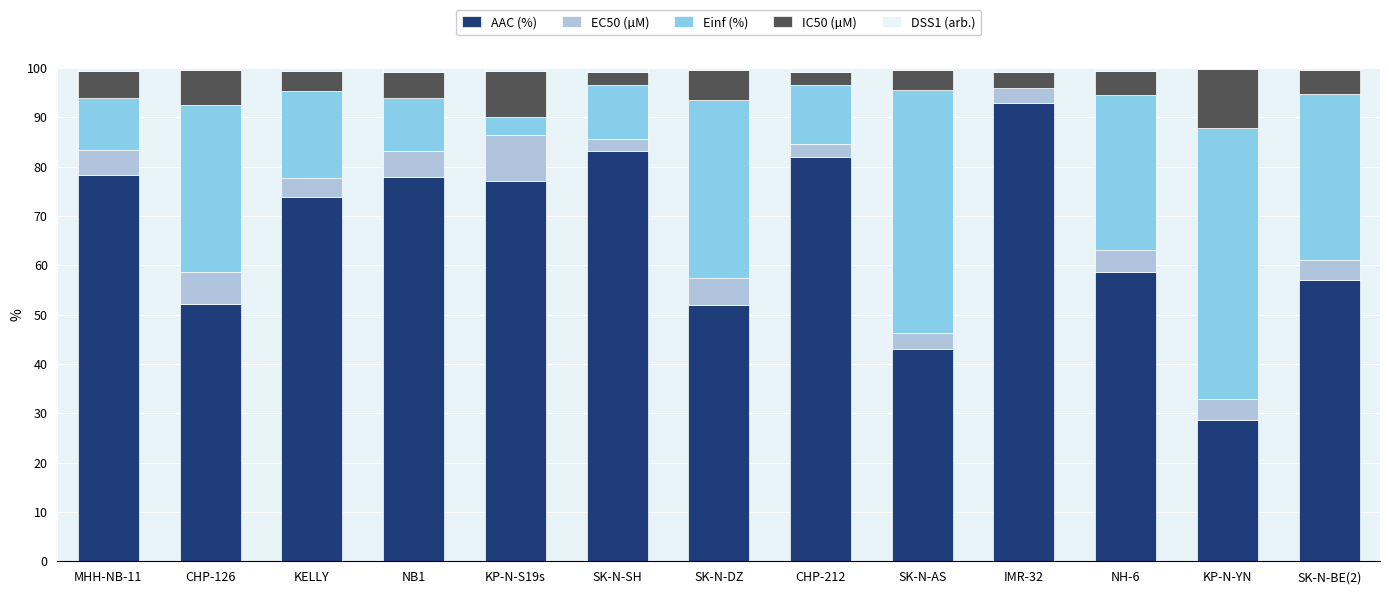

Are the bars horizontal?

No